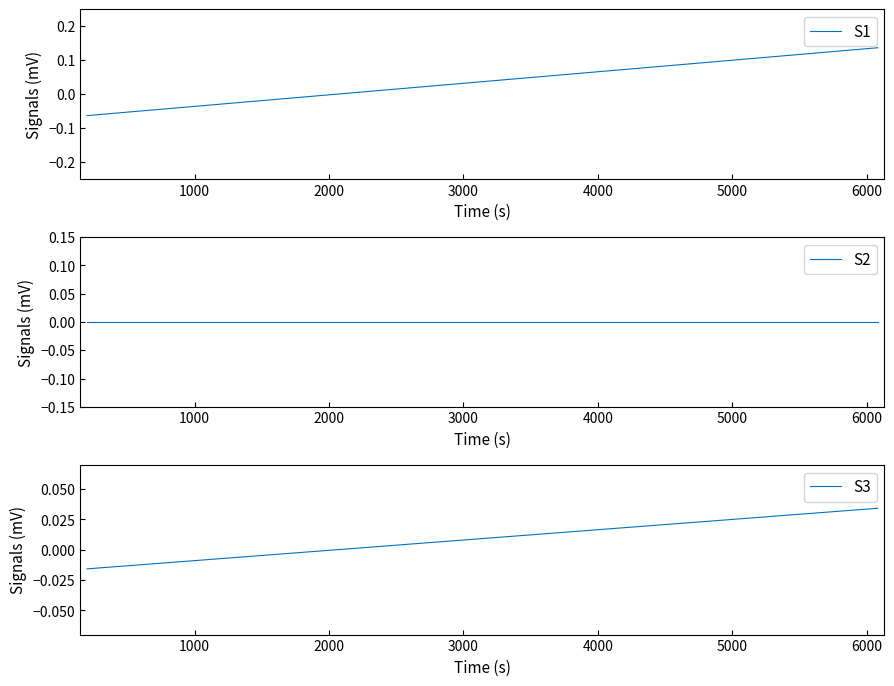

True or false: S3 has more than 0 points higher than both neighbors.

False